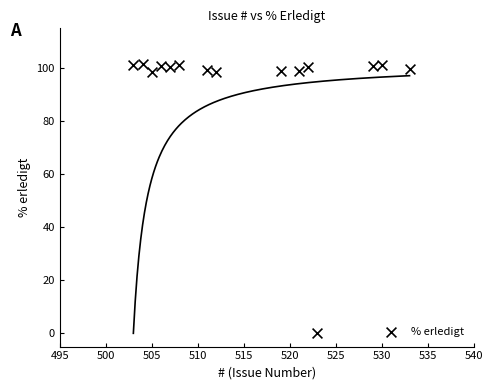

What is the range of X values (max minus min)?

30.0